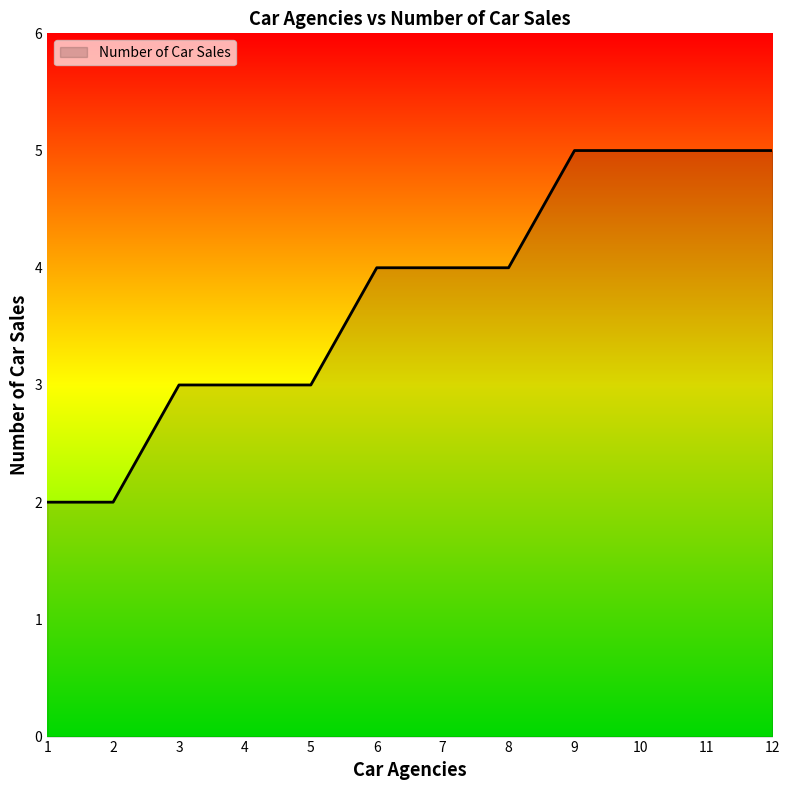

What is the maximum value shown in the chart?

5